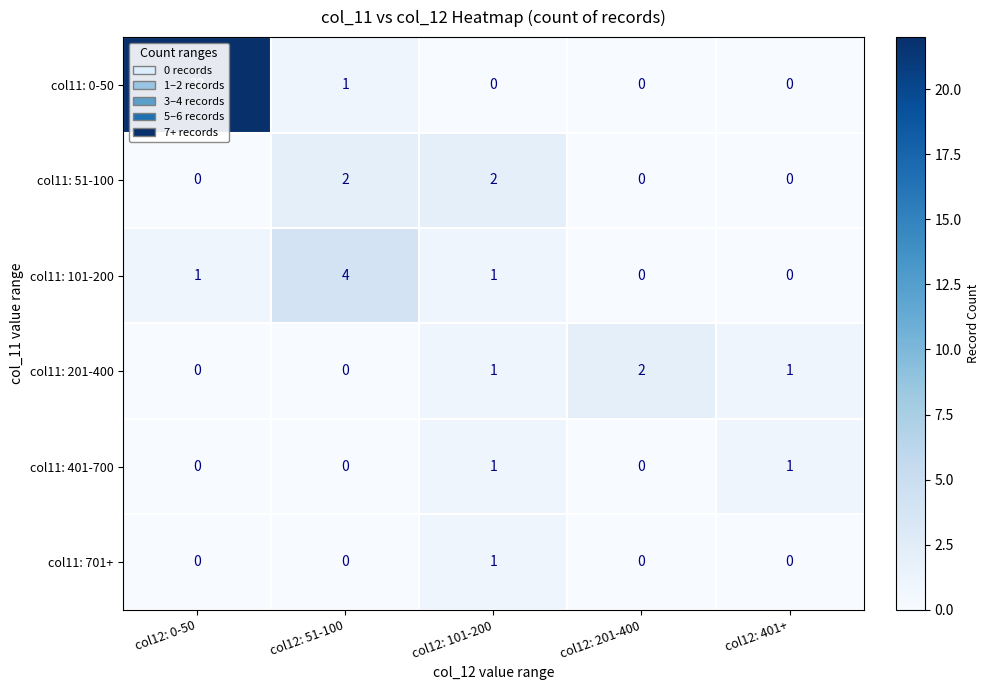

Count the number of categories in the chart.

5